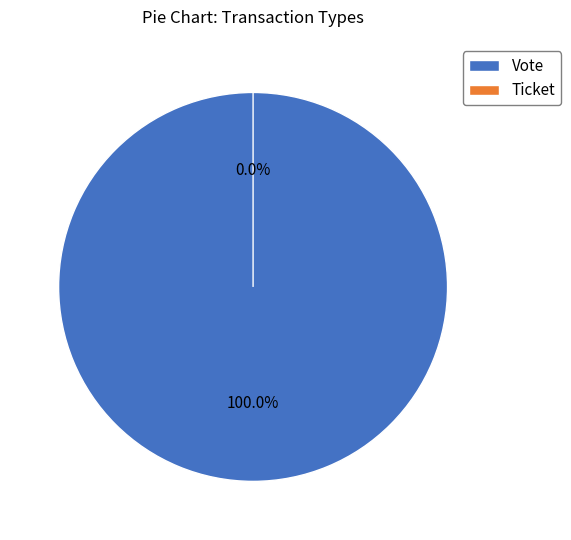

True or false: Vote accounts for 94% of the total.

False